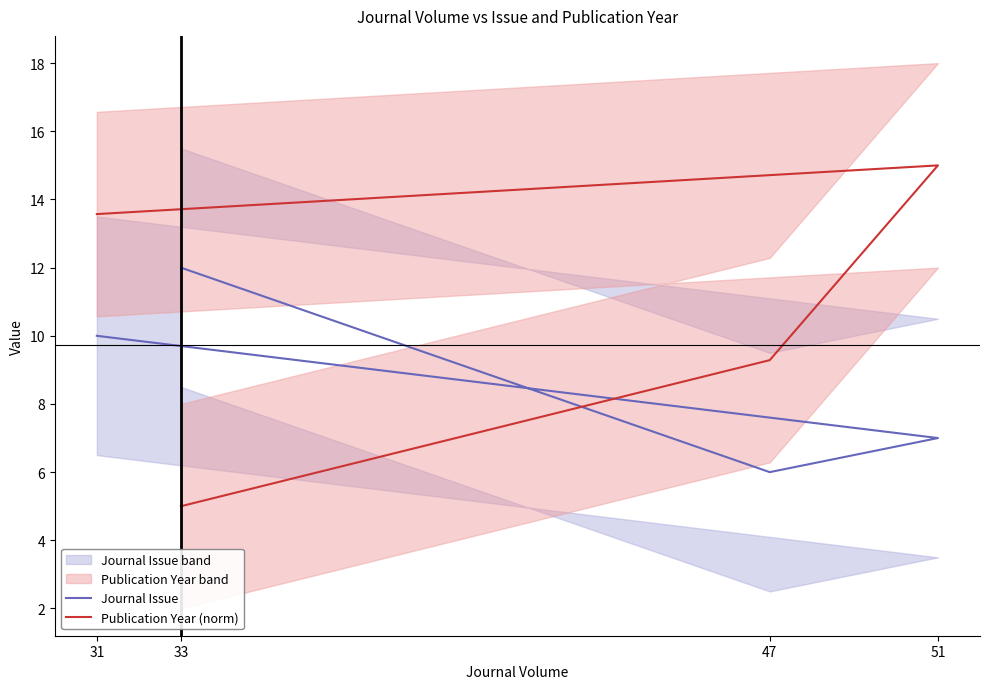

Reading left to right, what are all the values shown in this chart?

Journal Issue: 33=12.0	47=6.0	51=7.0	31=10.0
Publication Year (norm): 33=5.0	47=9.3	51=15.0	31=13.6